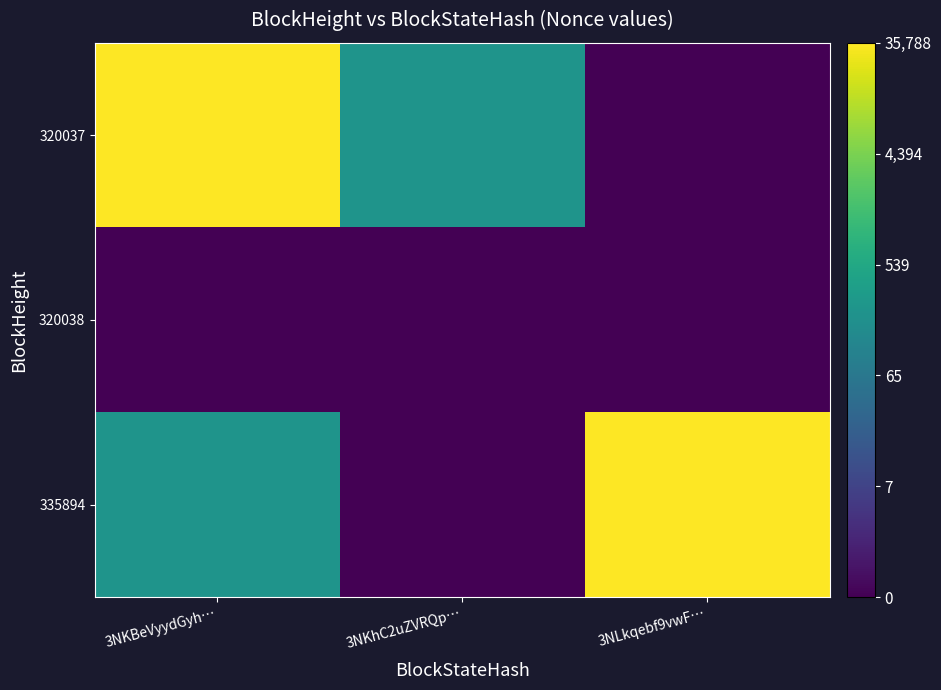

Which label corresponds to the smallest value in the chart?

3NKhC2uZVRQp…